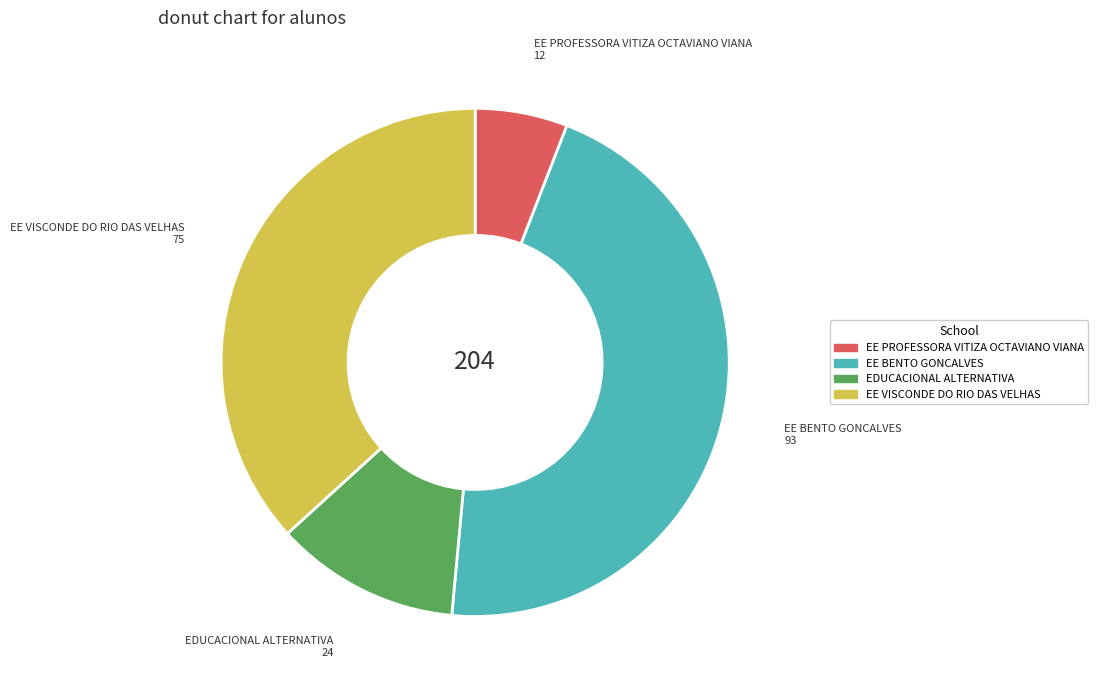

Rank the categories by value from highest to lowest.

EE BENTO GONCALVES, EE VISCONDE DO RIO DAS VELHAS, EDUCACIONAL ALTERNATIVA, EE PROFESSORA VITIZA OCTAVIANO VIANA